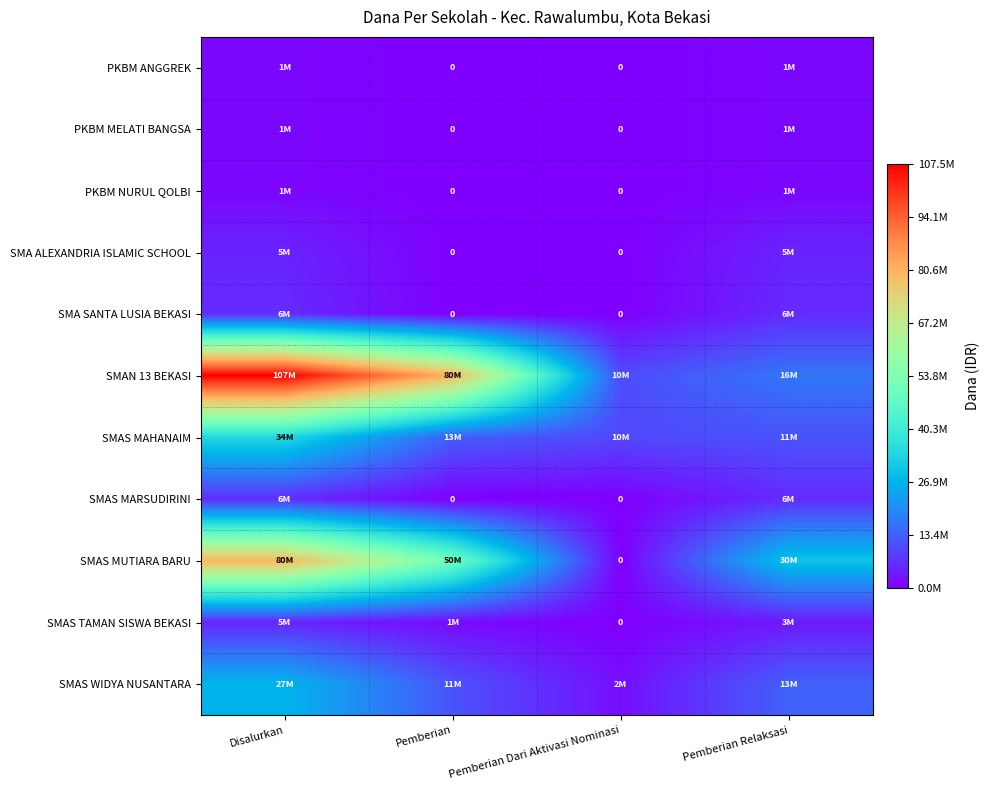

At how many categories does at least one series exceed 39923141?

2